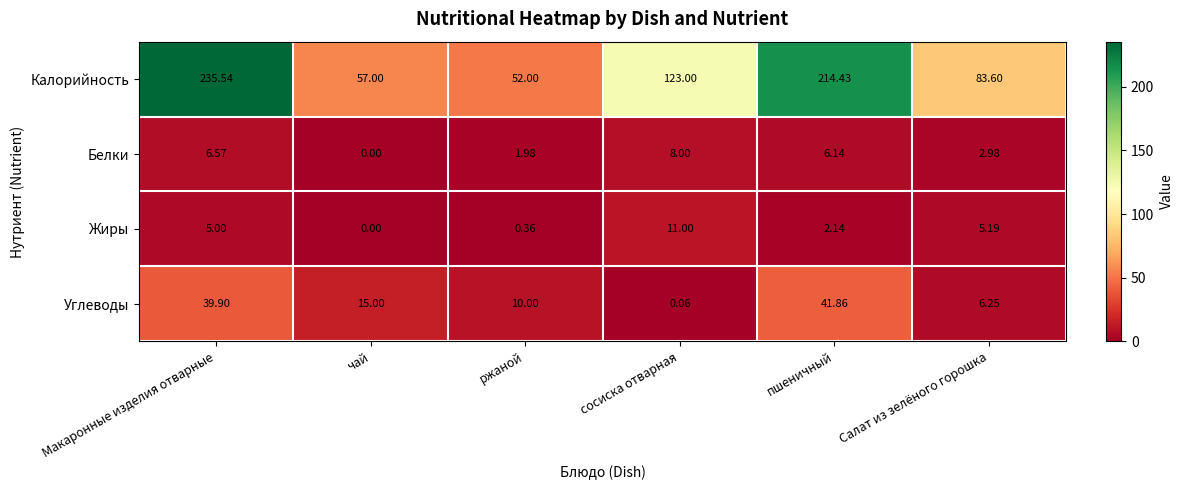

Count the number of data series in this chart.

4